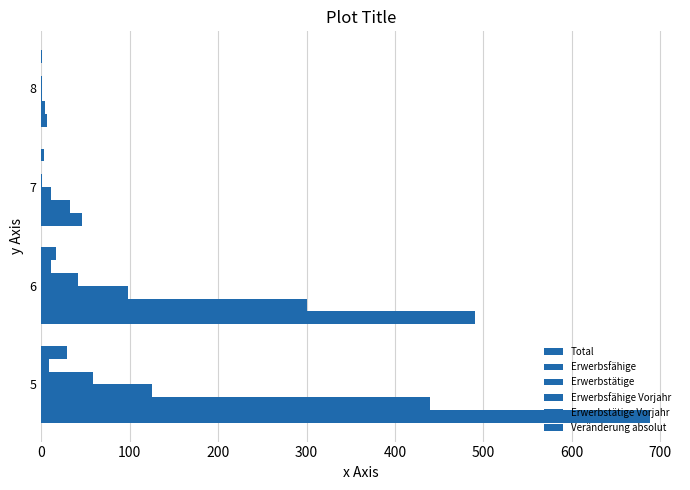

How many series are shown in this chart?

6